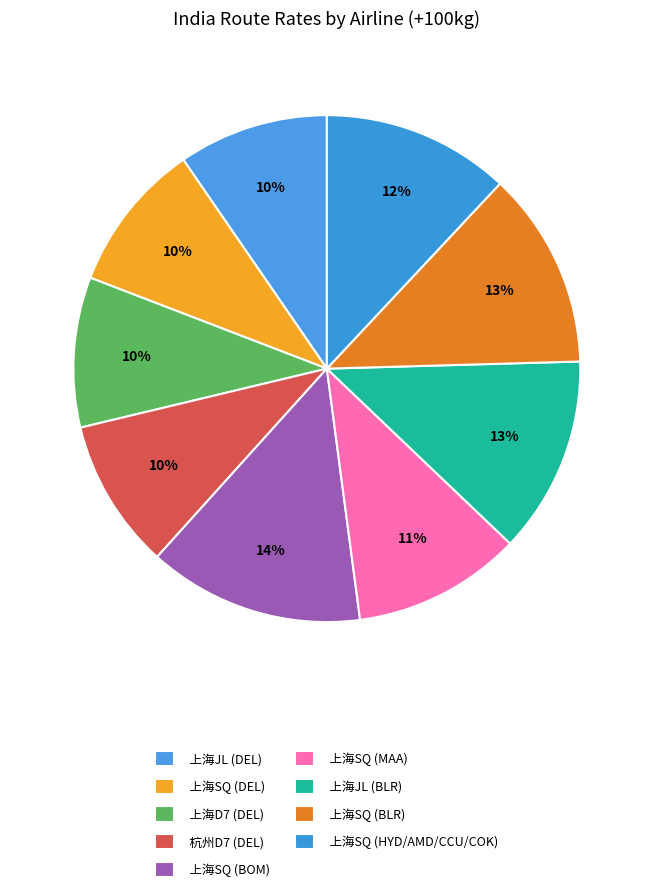

How many slices are in this pie chart?

9